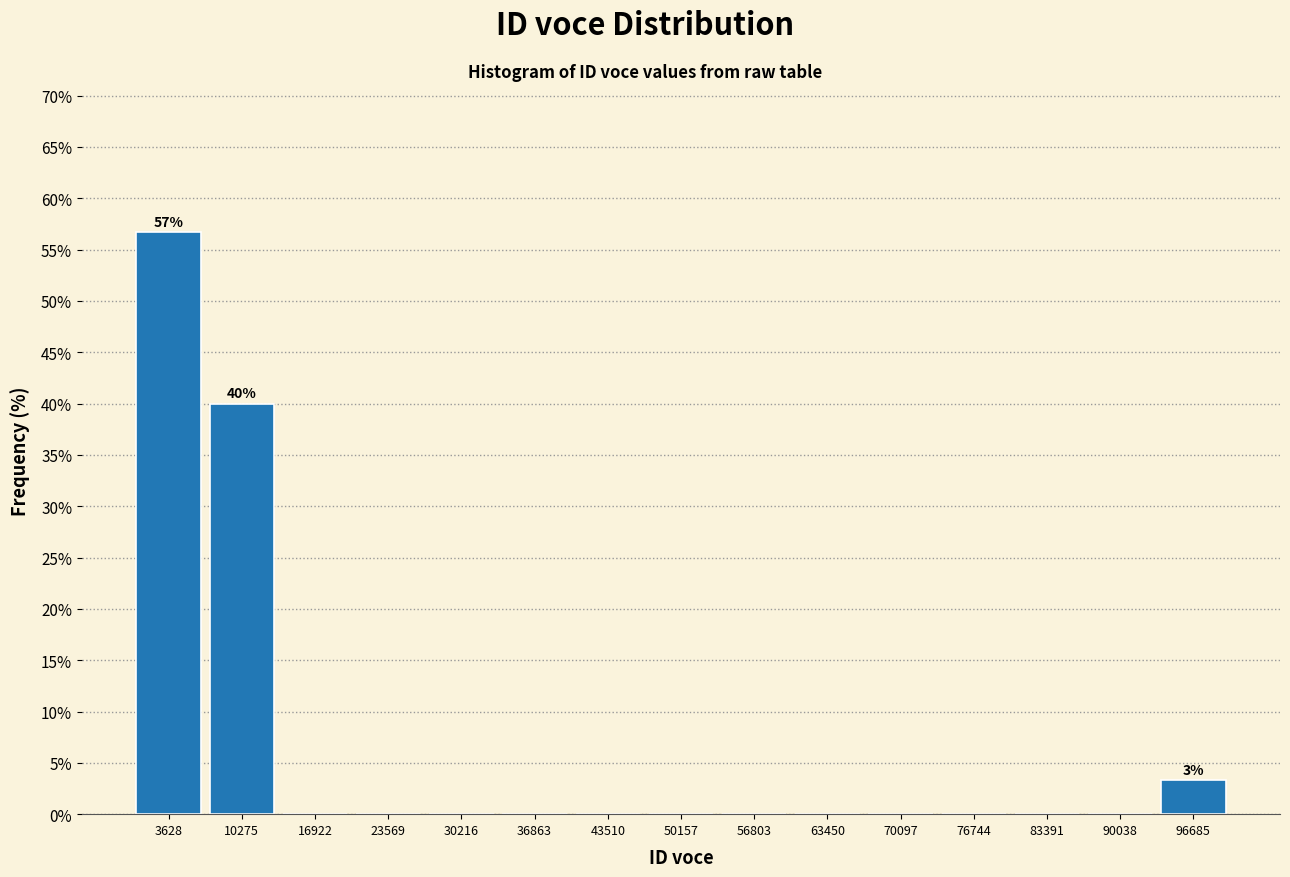

Over which range of the x-axis is the bar tallest?

0 to 7000